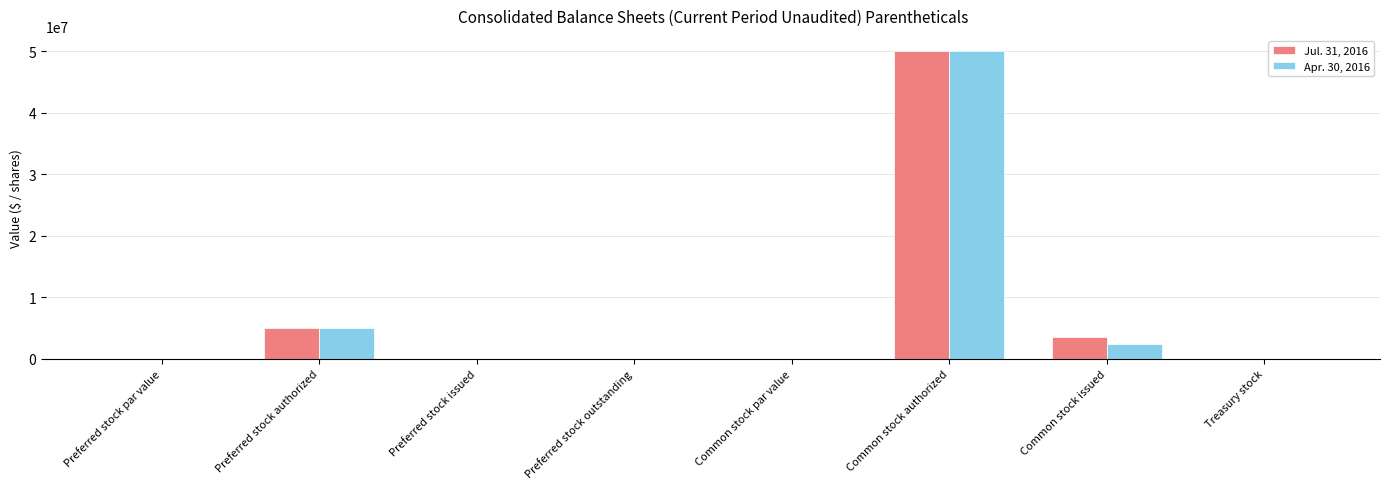

Which category has the highest value in the Apr. 30, 2016 series?

Common stock authorized